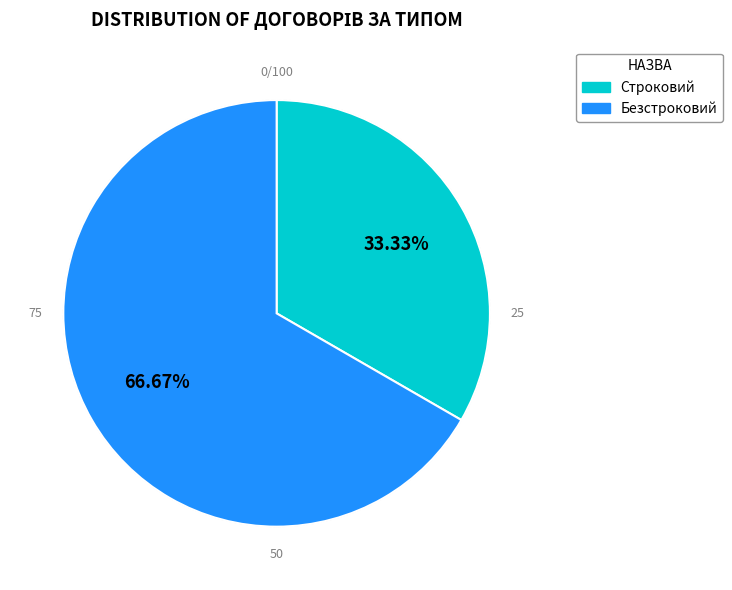

Combined, do Безстроковий and Строковий account for over 50%?

Yes